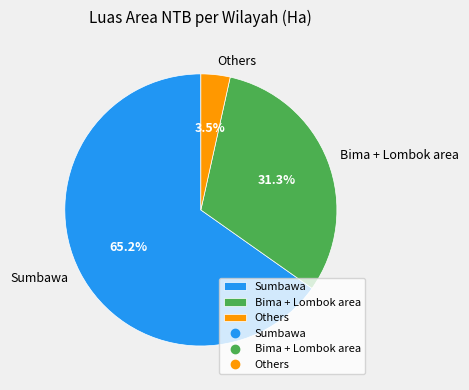

How many segments does this pie chart have?

3